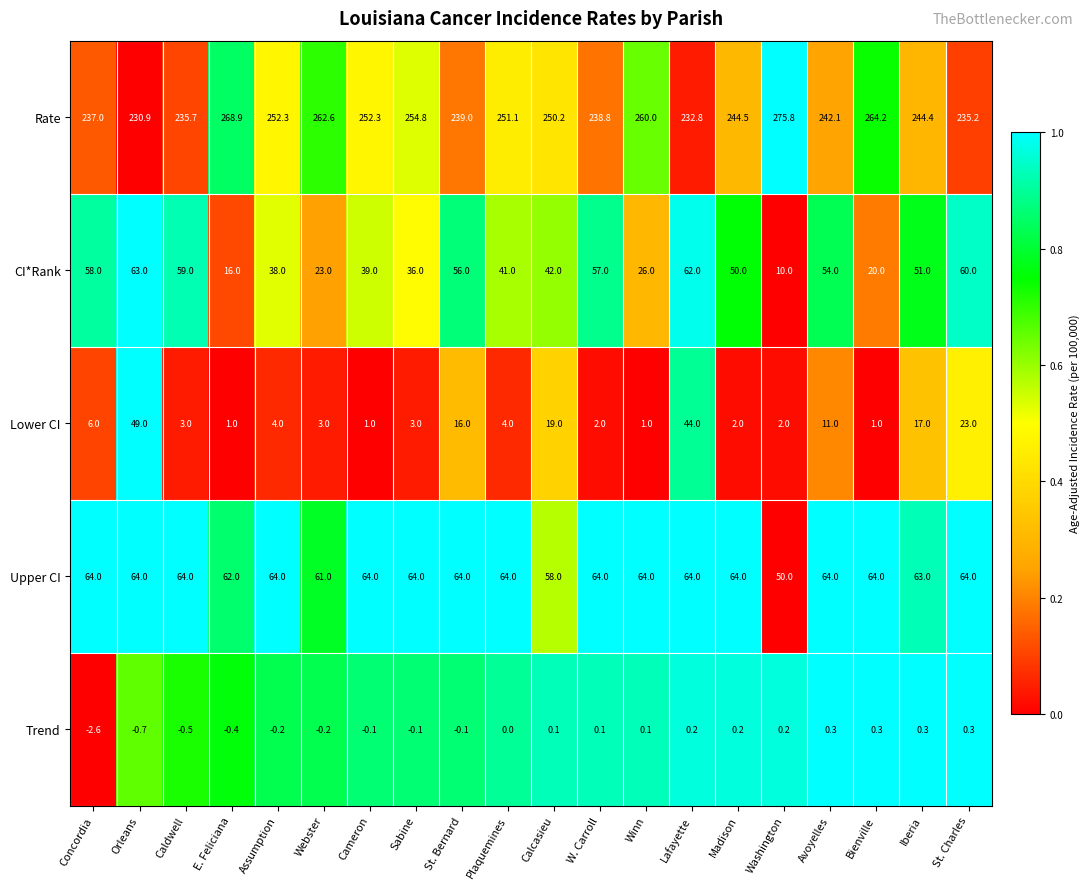

Rank the series at Madison from lowest to highest value.

Trend, Lower CI, CI*Rank, Upper CI, Rate